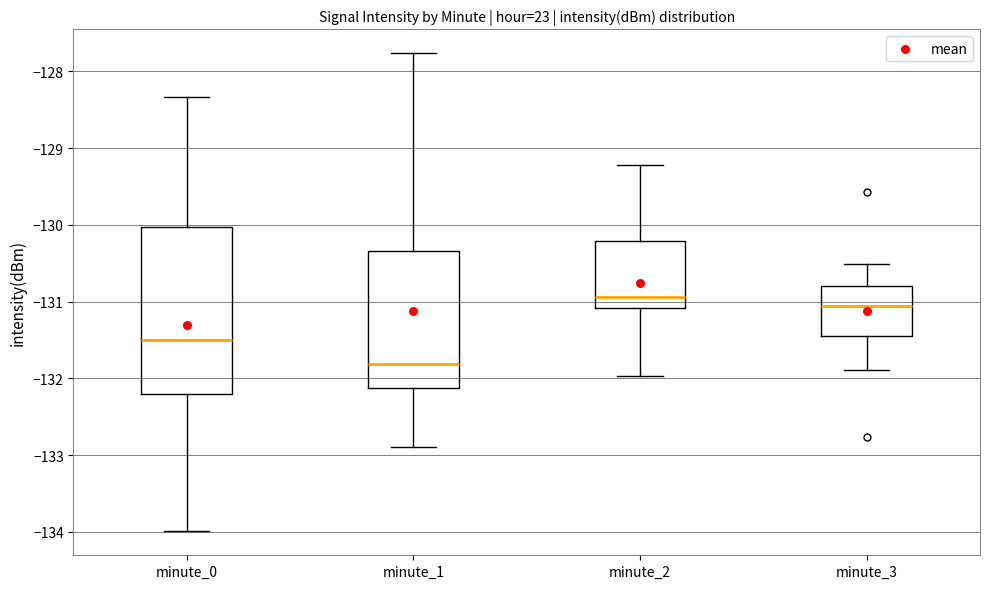

Reading left to right, transcribe this box plot: for each box, give where its median line is, the range the box spans, and where its two whiskers end, as read against the y-axis. The values are not printed on the chart, so give them approximately, as read against the axis.

minute_0: median -131.5, box -132.2 to -130.0, whiskers -134.0 to -128.3
minute_1: median -131.8, box -132.1 to -130.3, whiskers -132.9 to -127.8
minute_2: median -130.9, box -131.1 to -130.2, whiskers -132.0 to -129.2
minute_3: median -131.1, box -131.4 to -130.8, whiskers -131.9 to -130.5